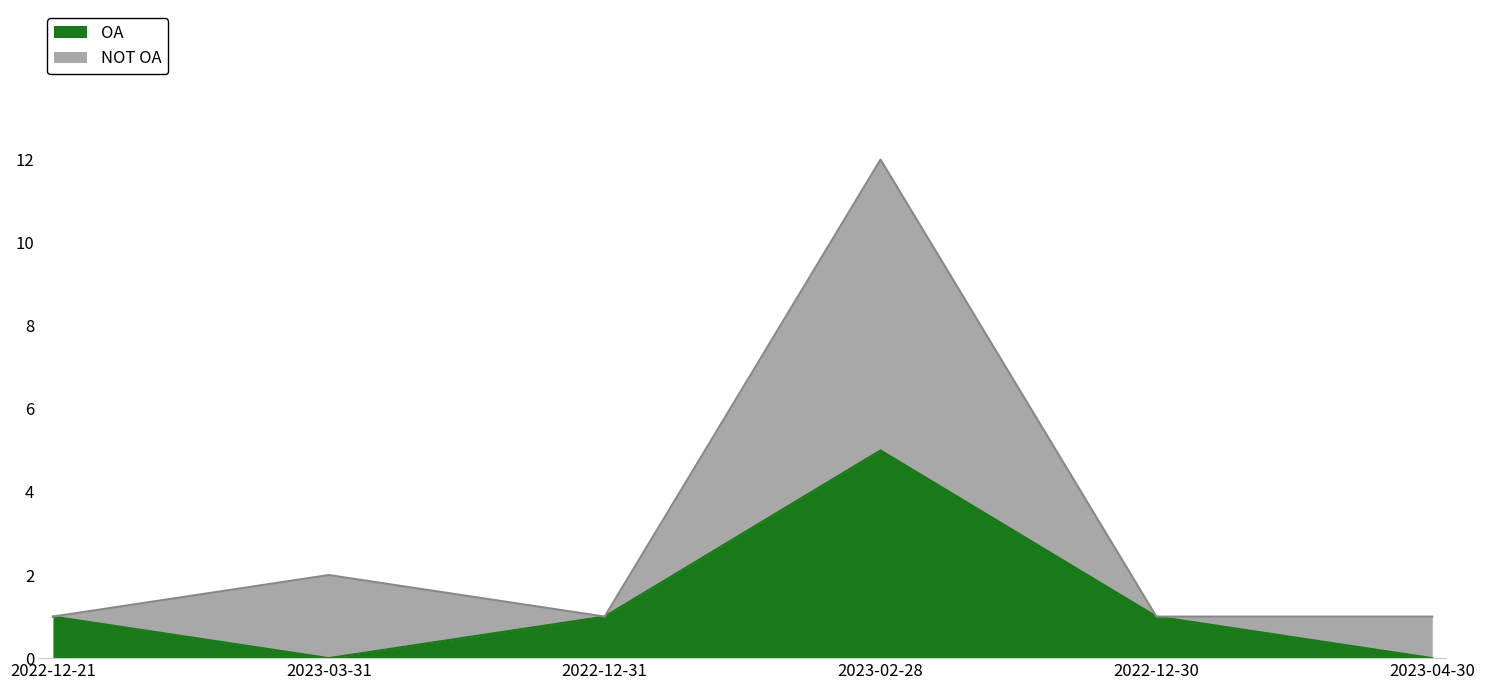

What is the average value?

1